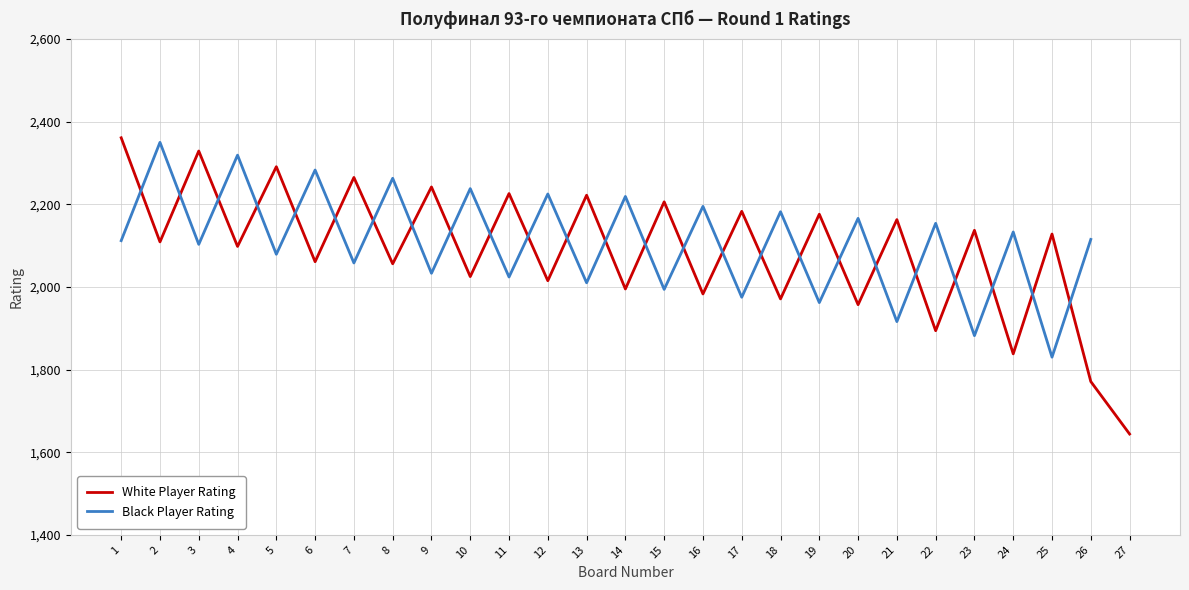

What is the value of the White Player Rating point at the 18th from the left?

1971.0